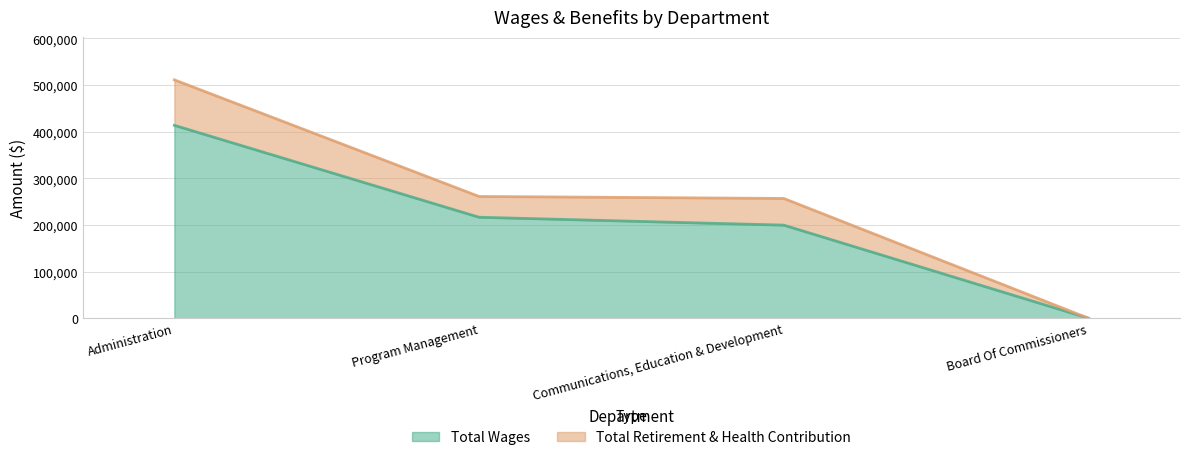

What is the difference between the maximum and second lowest values in the Total Retirement & Health Contribution series?

254200